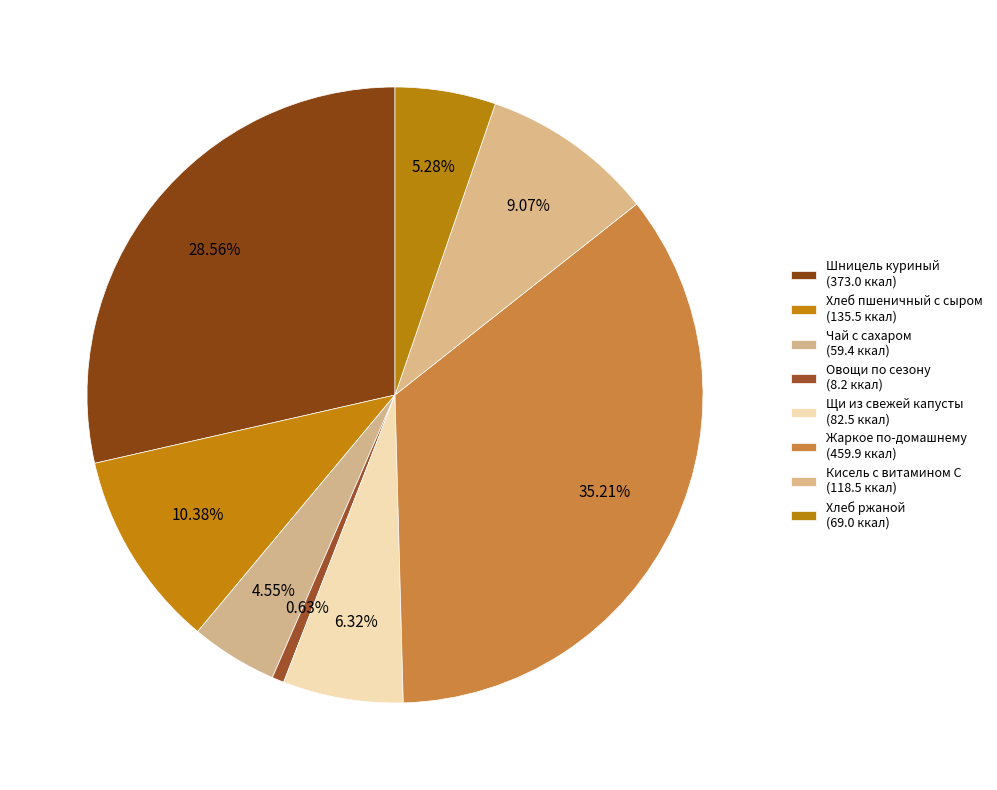

How many slices are in this pie chart?

8